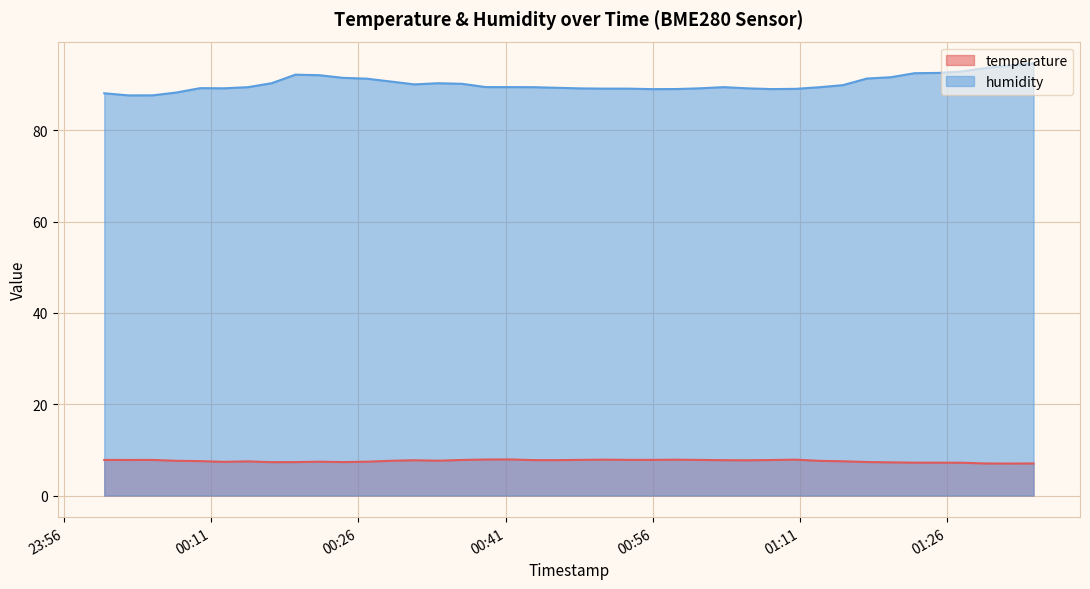

List the series in order of their peak value, lowest first.

temperature, humidity